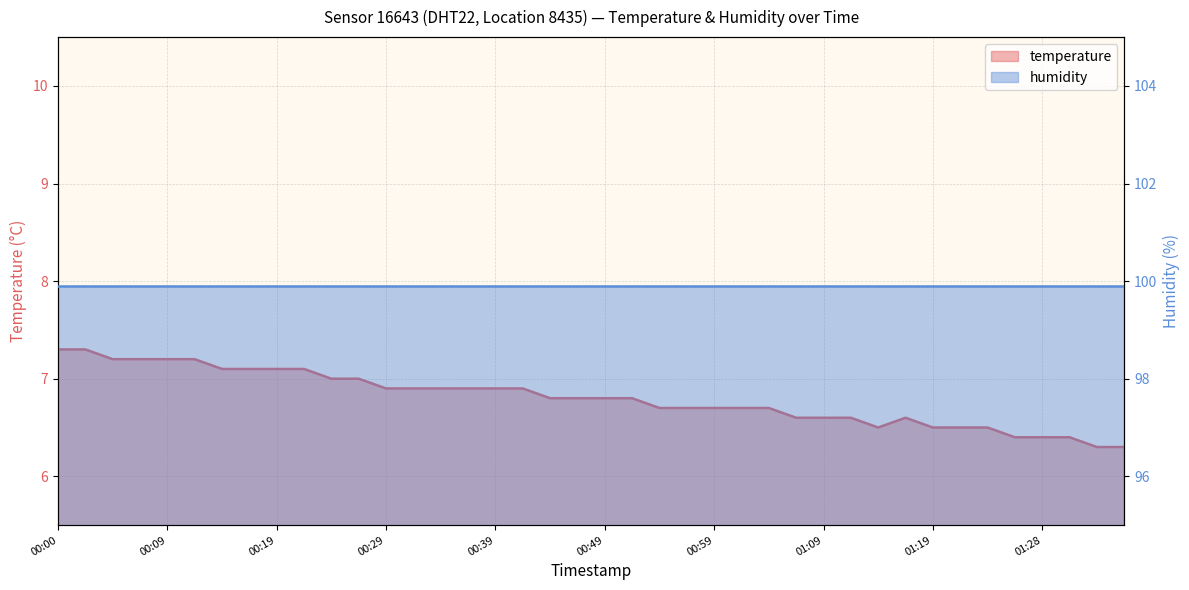

Rank the categories by value from highest to lowest.

00:00, 00:02, 00:04, 00:07, 00:09, 00:12, 00:14, 00:17, 00:19, 00:22, 00:24, 00:27, 00:29, 00:32, 00:34, 00:37, 00:39, 00:42, 00:44, 00:46, 00:49, 00:51, 00:54, 00:56, 00:59, 01:01, 01:04, 01:06, 01:09, 01:11, 01:16, 01:13, 01:19, 01:21, 01:23, 01:26, 01:28, 01:31, 01:33, 01:36